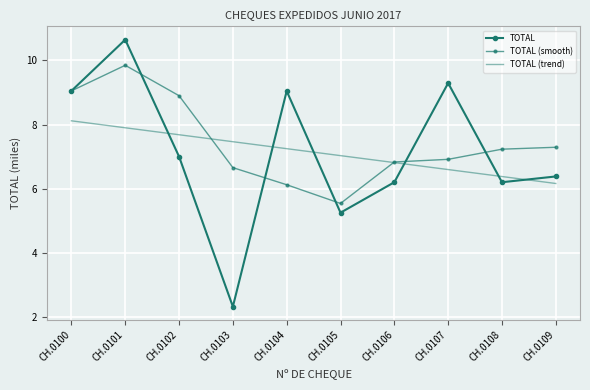

What is the sum of the TOTAL (trend) values at CH.0102 and CH.0104?

14.9